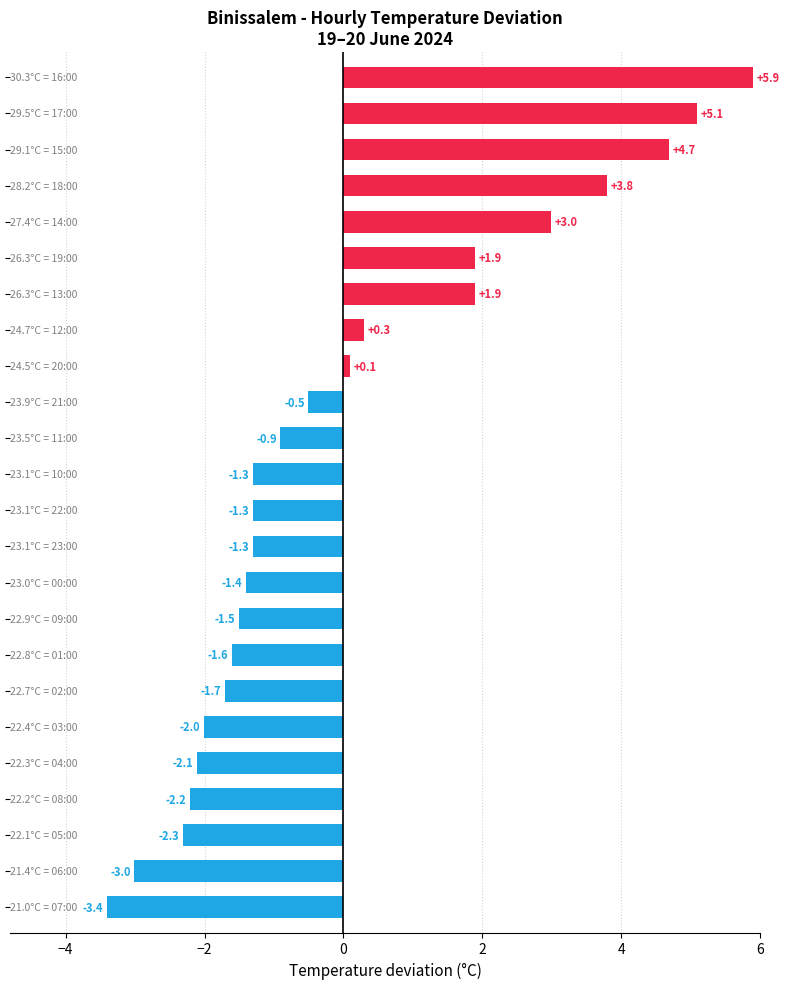

How many distinct data groups are displayed?

1